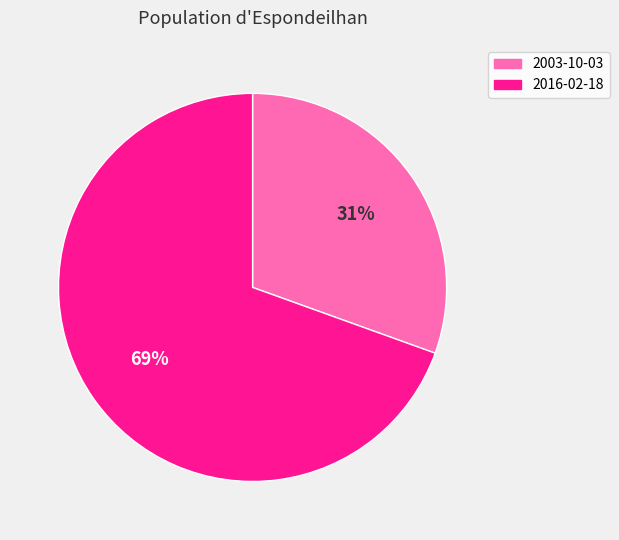

Count the number of slices in the pie.

2